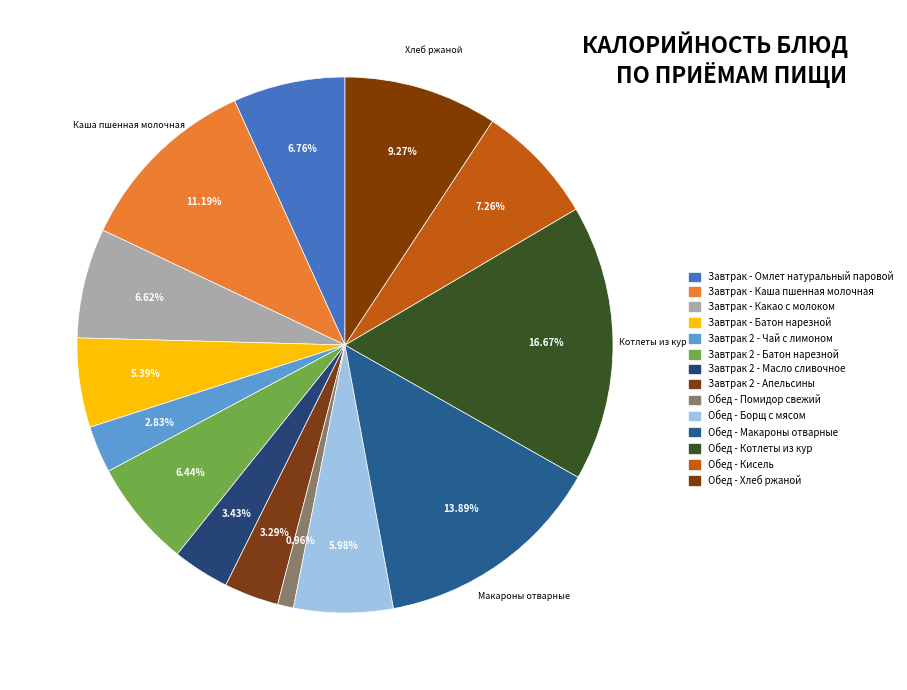

What portion of the pie excludes Завтрак - Каша пшенная молочная?

88.8%